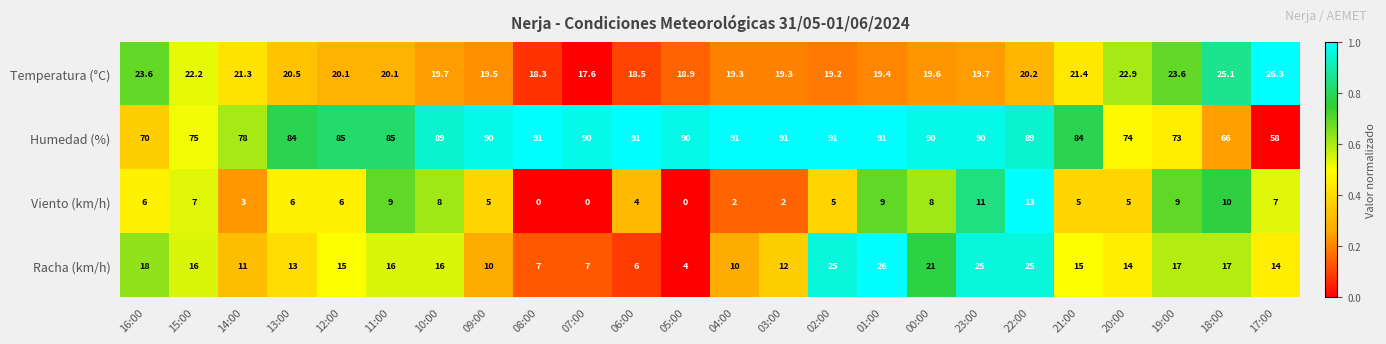

True or false: Racha (km/h) has a value of 18.0 at 16:00.

True